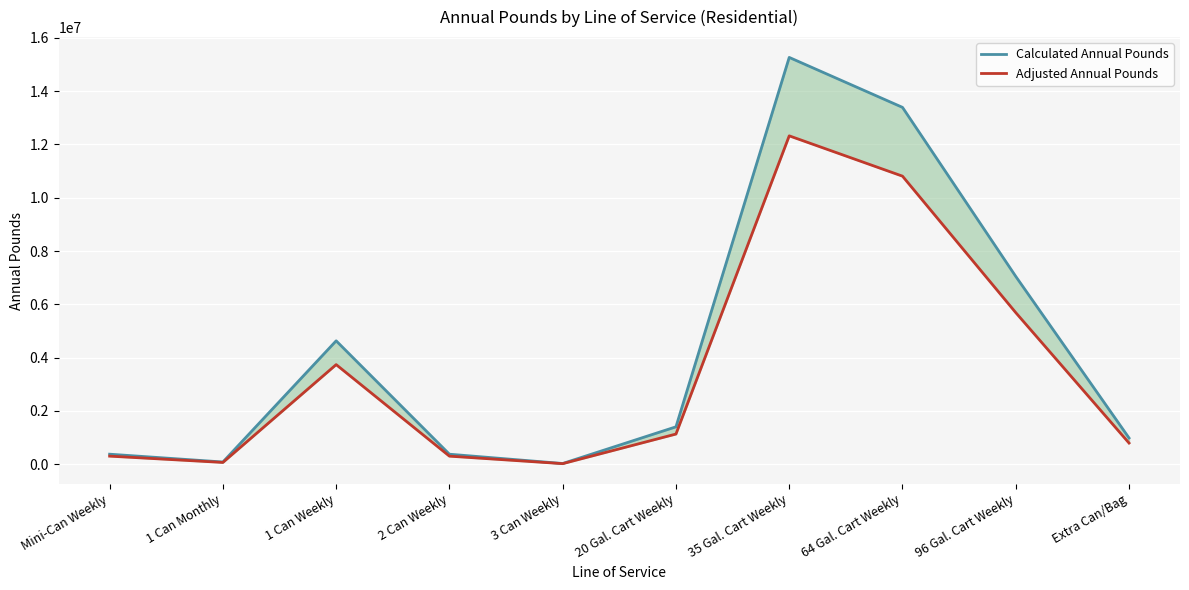

Between 1 Can Monthly and 20 Gal. Cart Weekly, which series saw the biggest shift?

Calculated Annual Pounds